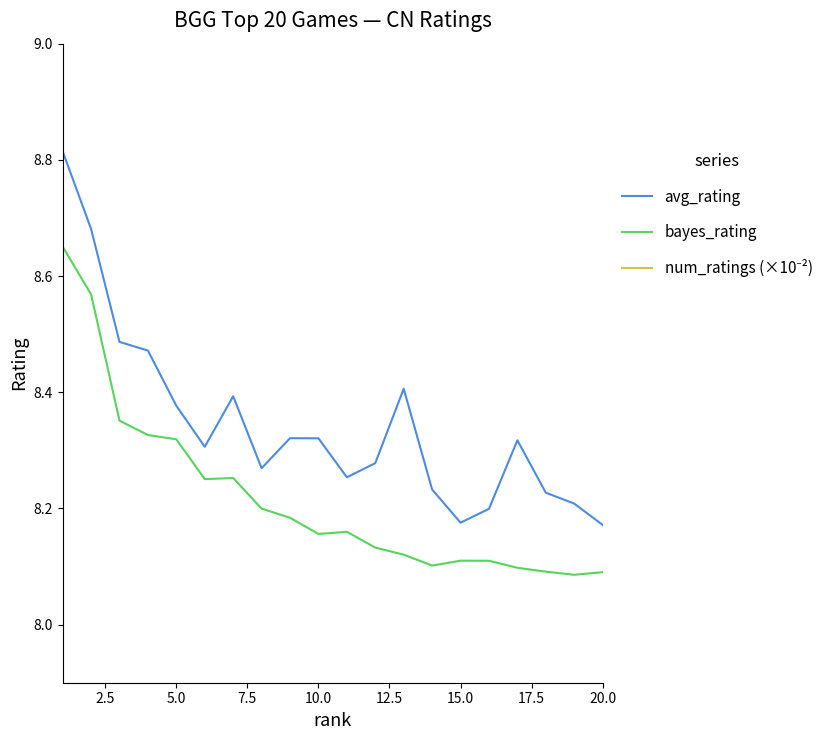

True or false: avg_rating and bayes_rating intersect in this chart.

False